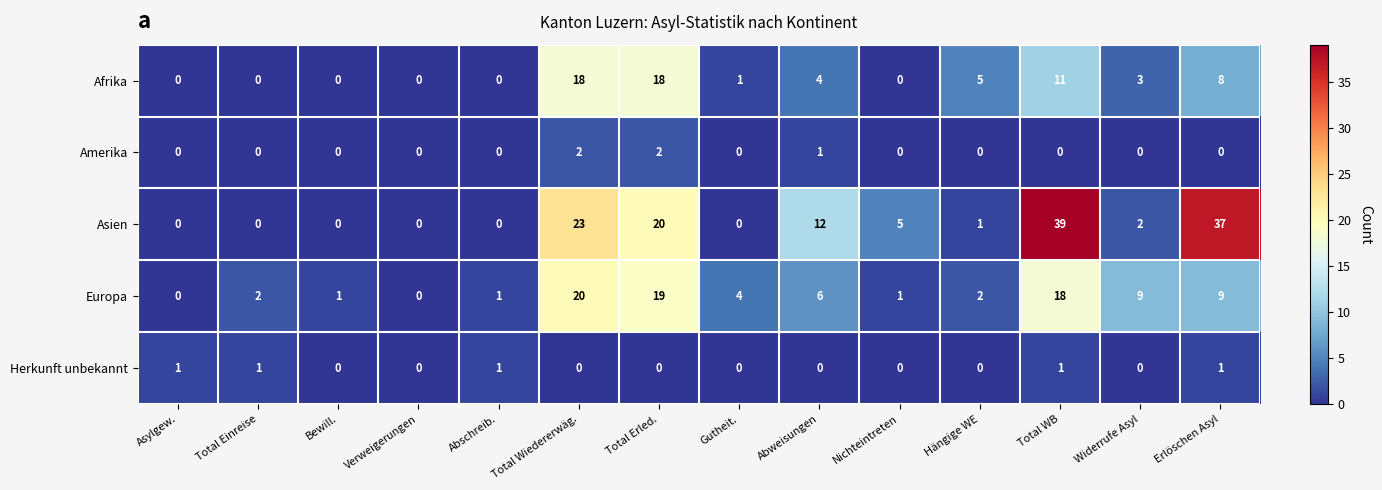

At Erlöschen Asyl, list the series in order from smallest to largest.

Amerika, Herkunft unbekannt, Afrika, Europa, Asien